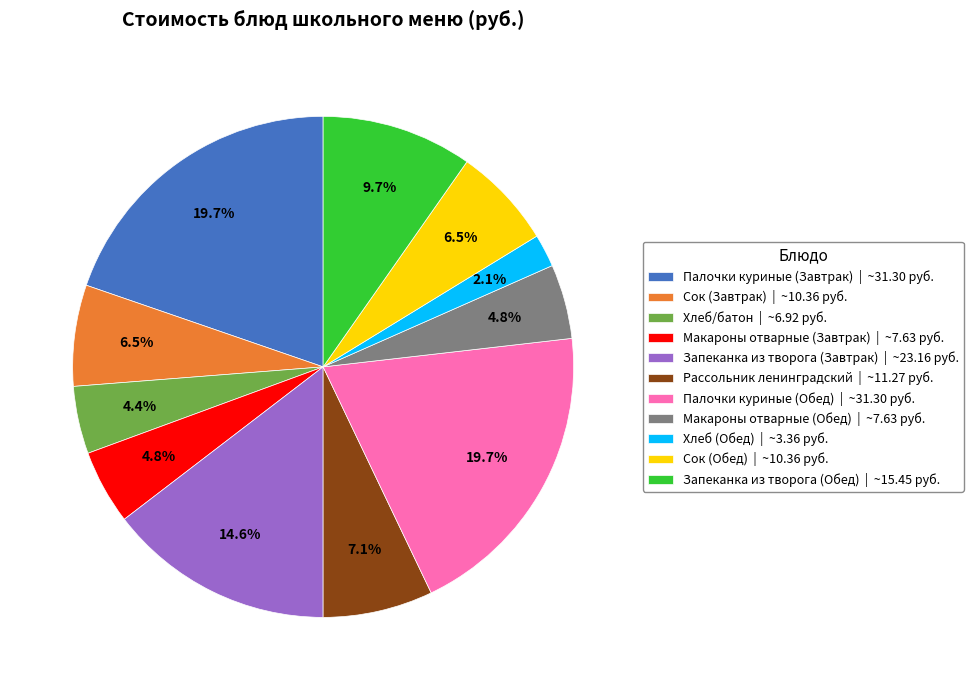

To the nearest percent, what is the difference between the largest and smallest slice percentages?

18%